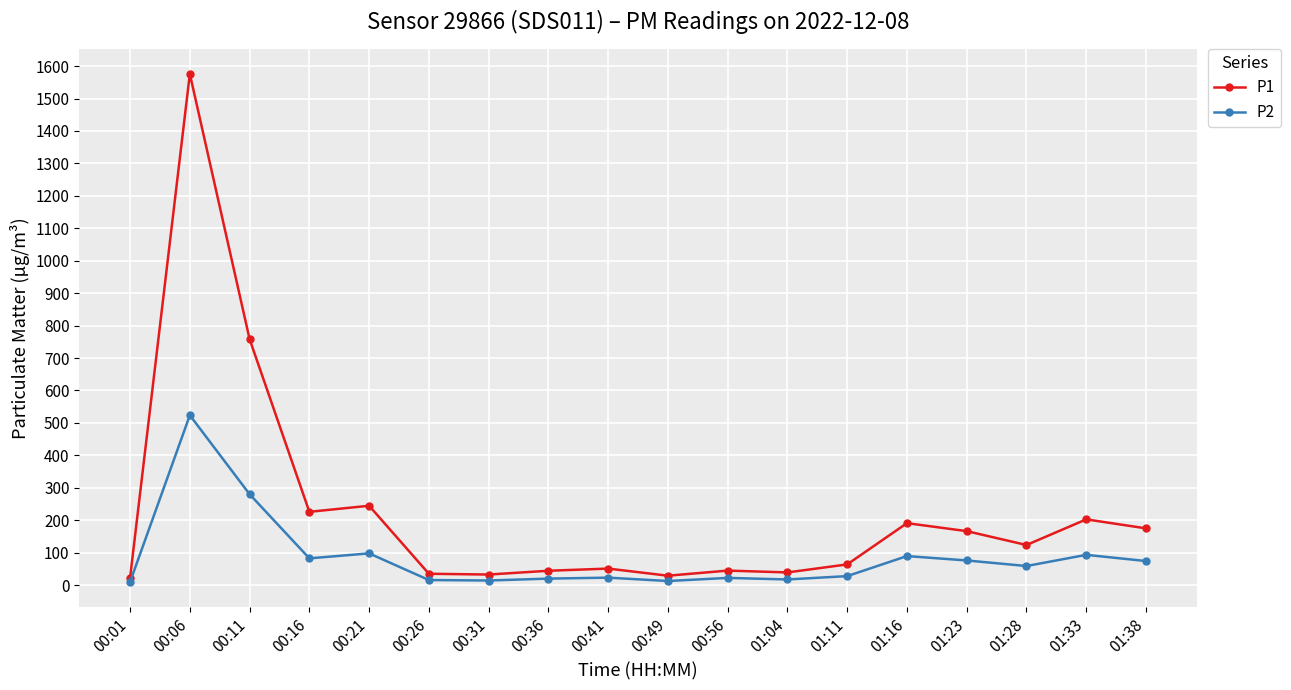

What position from the right is 00:26?

13